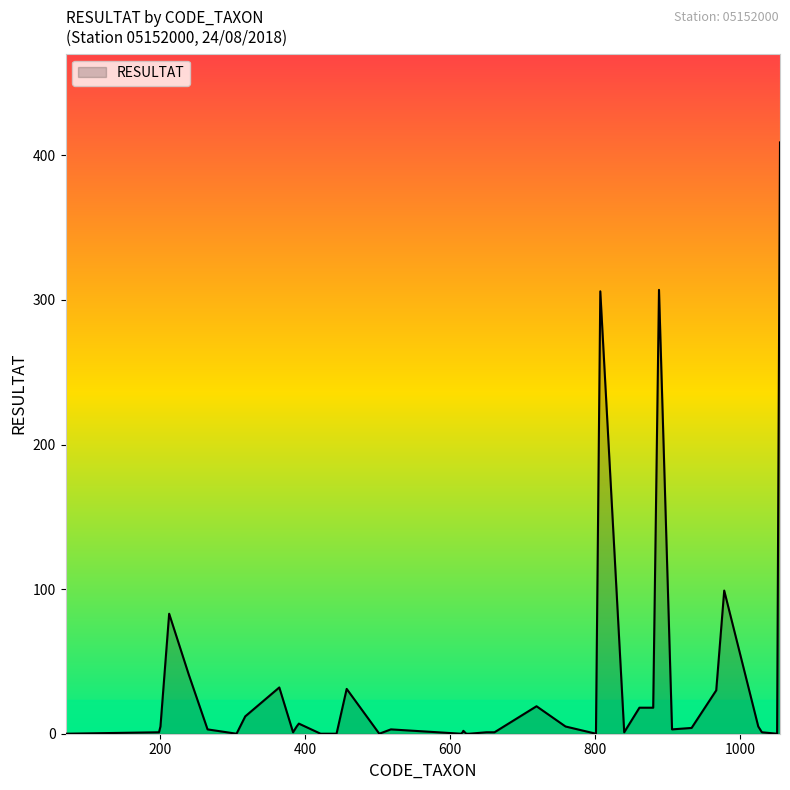

What is the maximum value shown in the chart?

409